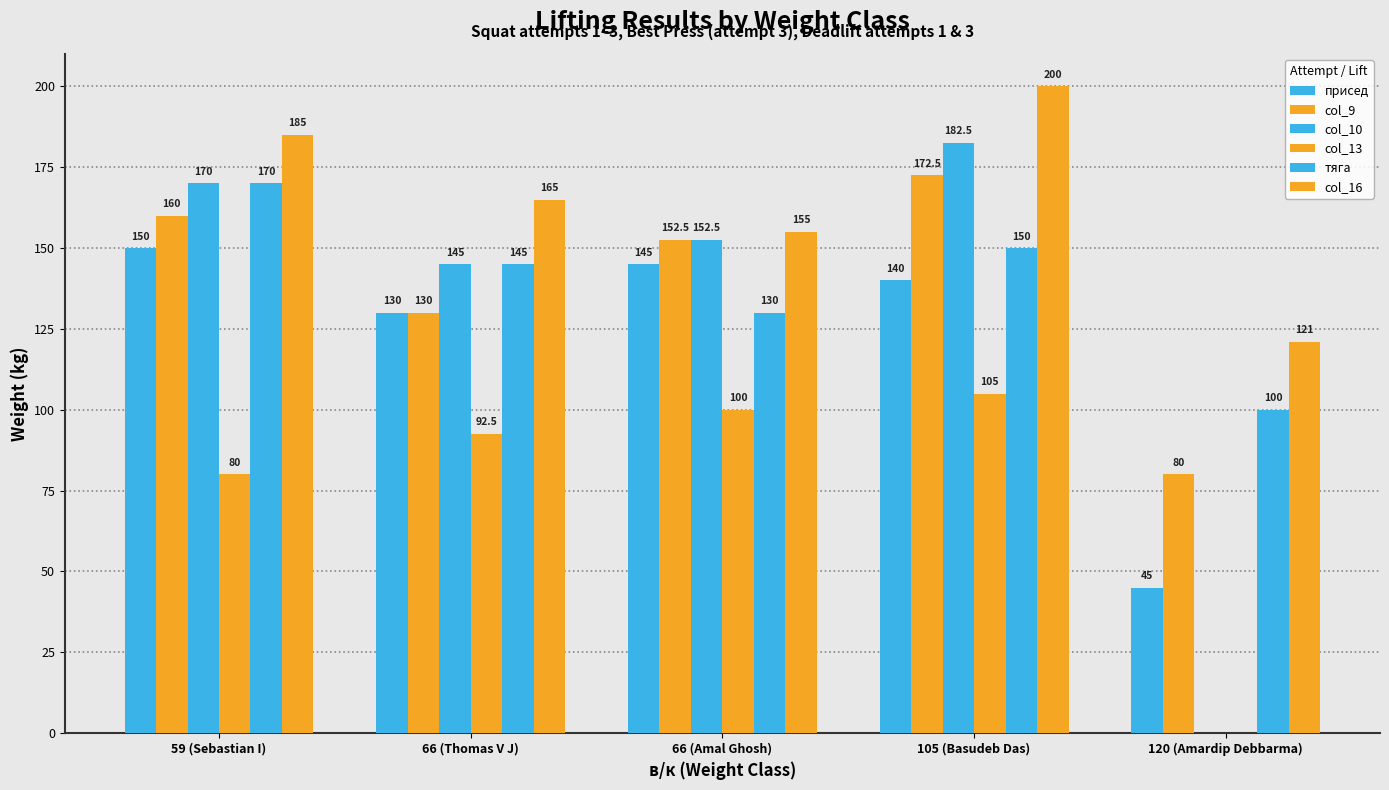

How many groups of bars are there?

5